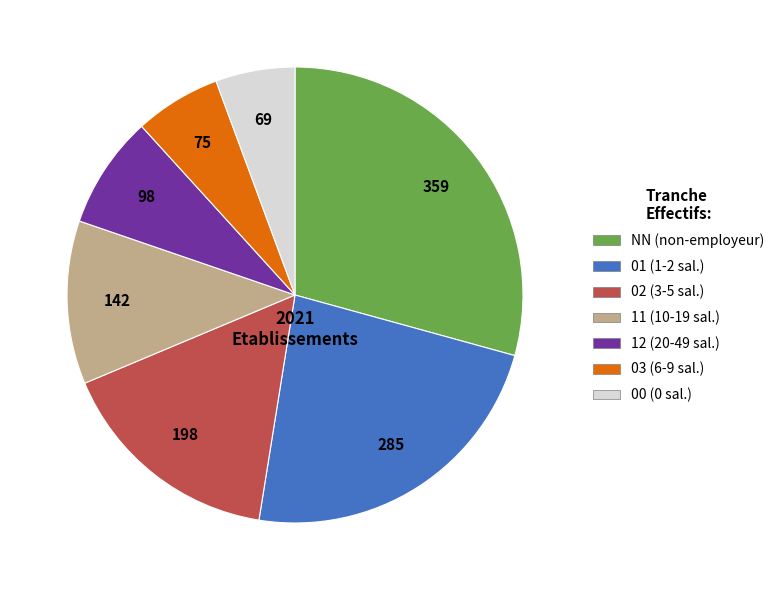

Which slice is the largest?

NN